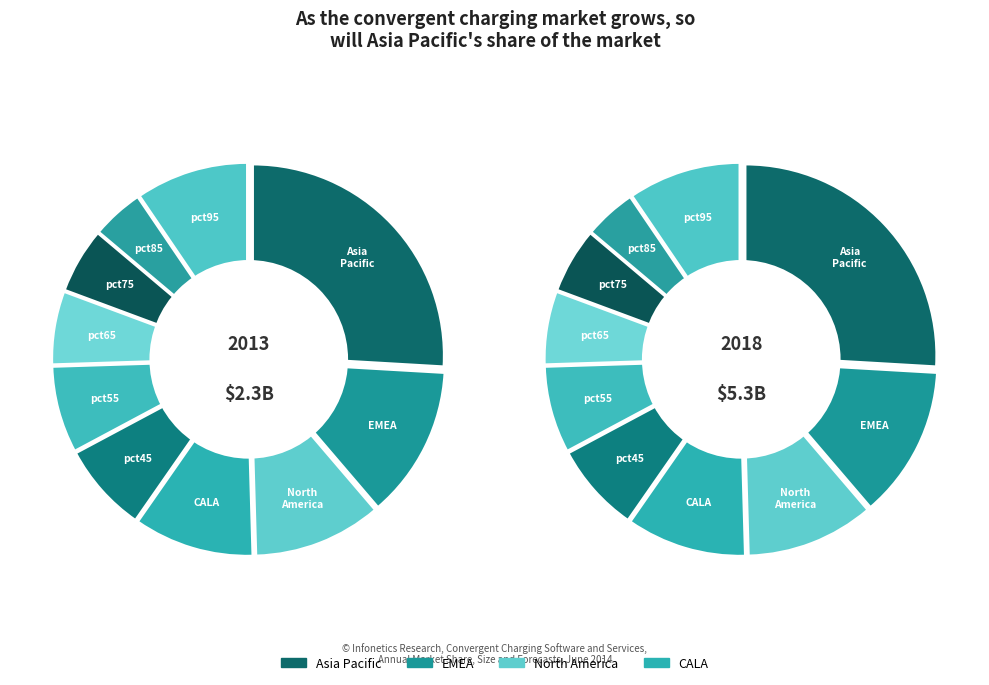

How many segments does this pie chart have?

10